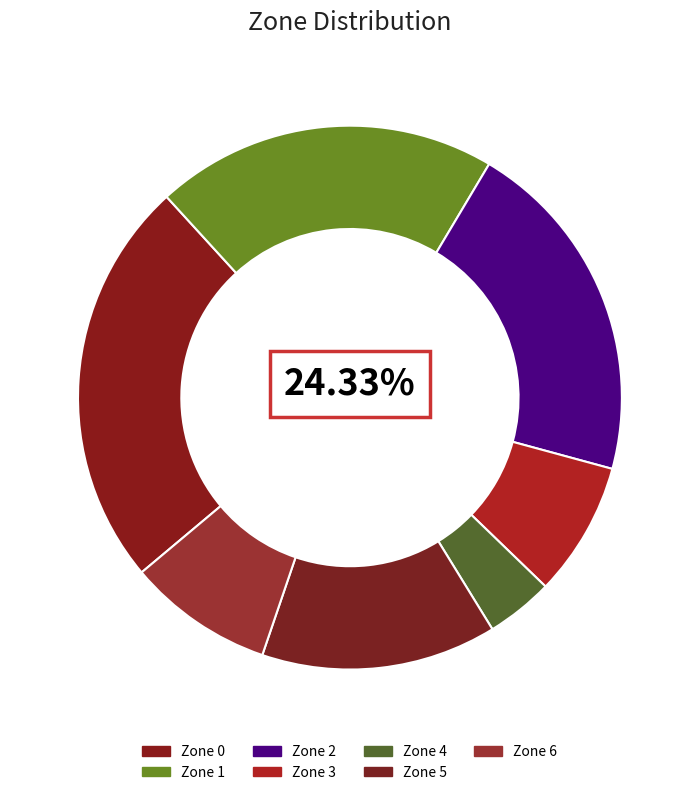

To the nearest percent, what percentage of the pie is Zone 1?

20%